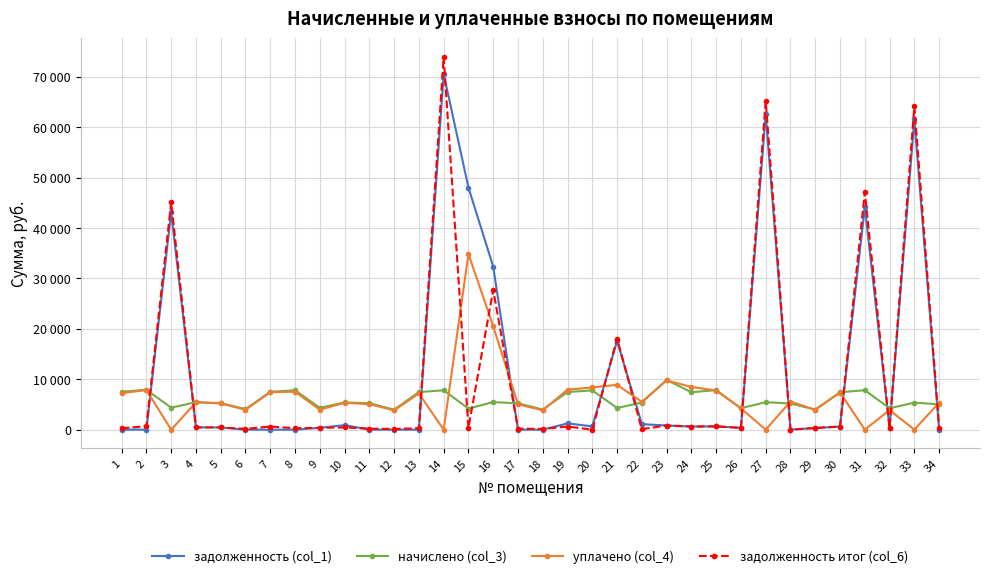

How many positive values does the задолженность итог (col_6) series have?

32